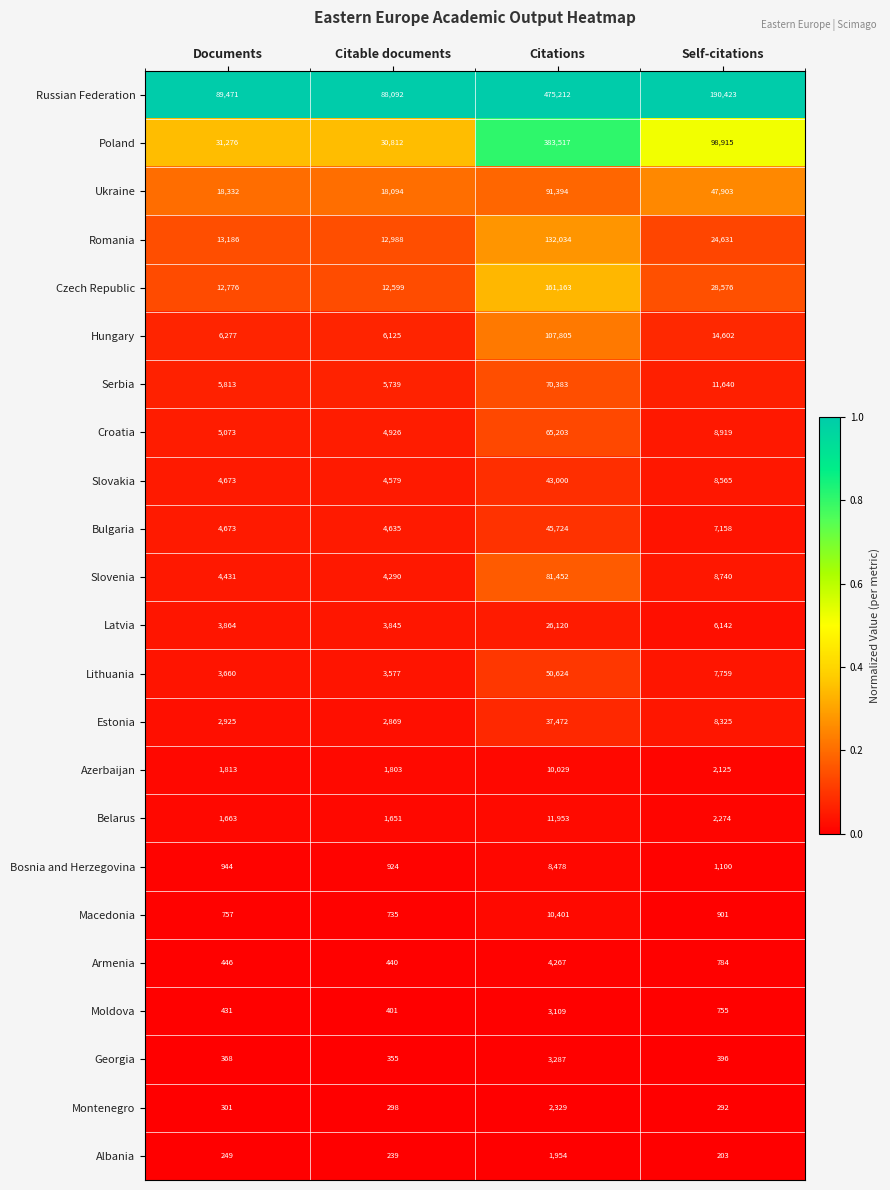

The value of Estonia at Citations is 53053. True or false?

False